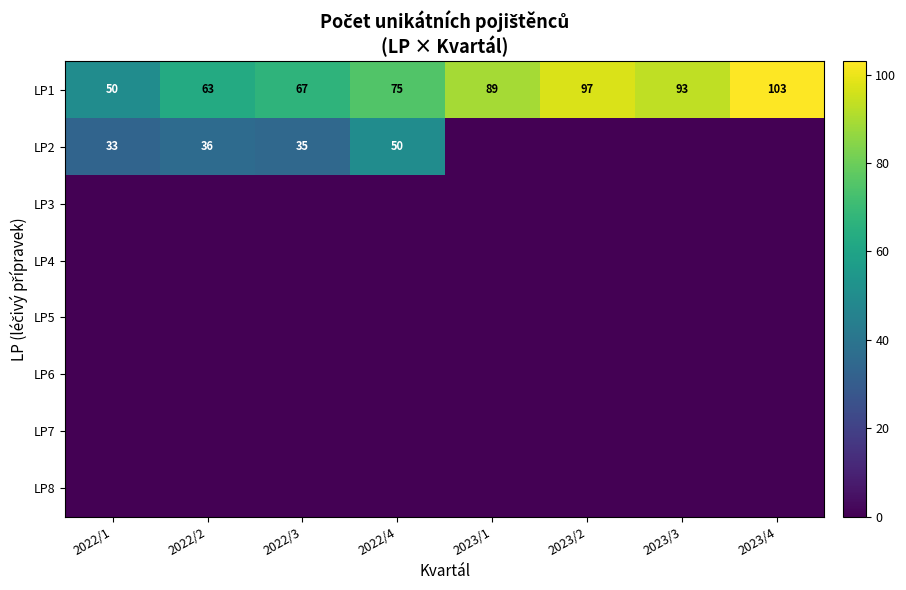

At how many categories does at least one series exceed 22?

8